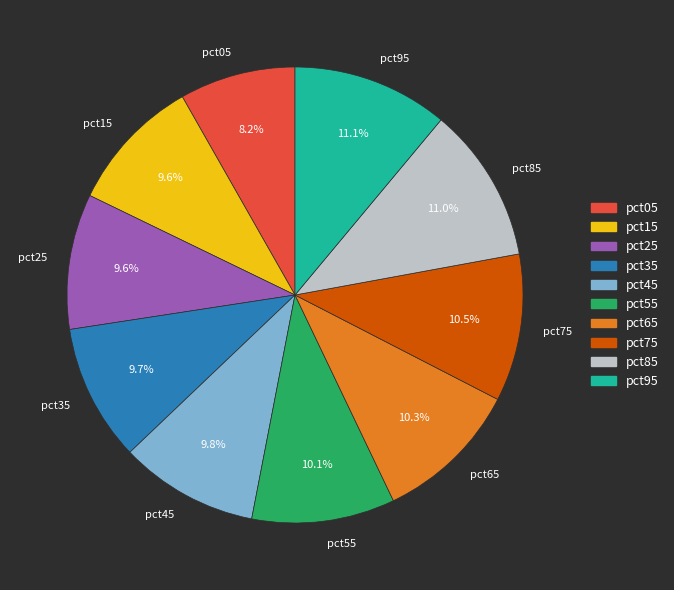

Is there any slice that represents more than half of the pie?

No